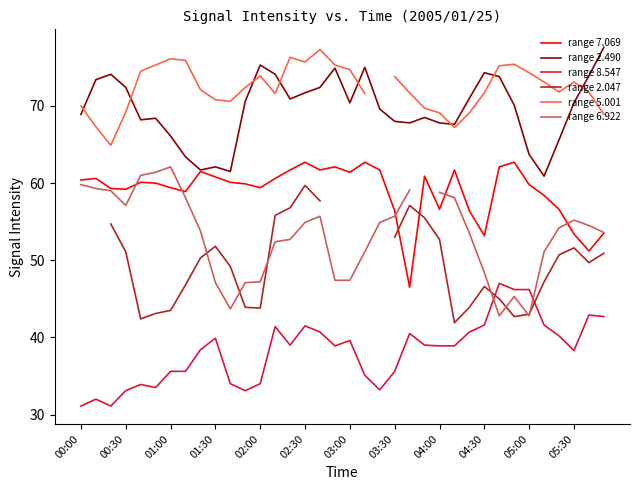

Is it true that range 8.547 equals 21.2 at 04:00?

False